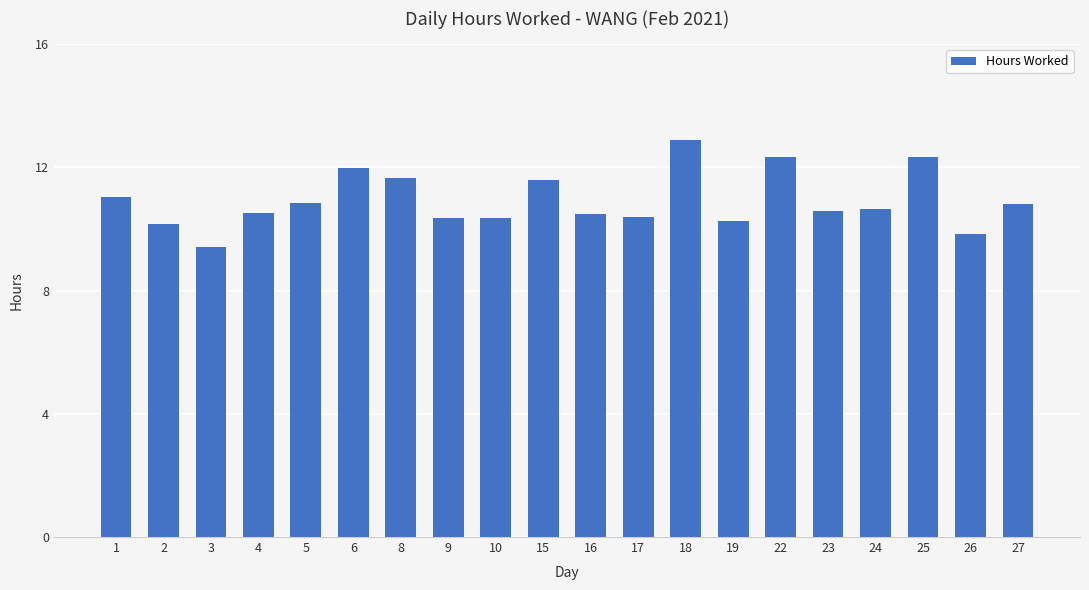

The value at 24 is 10.6. True or false?

True